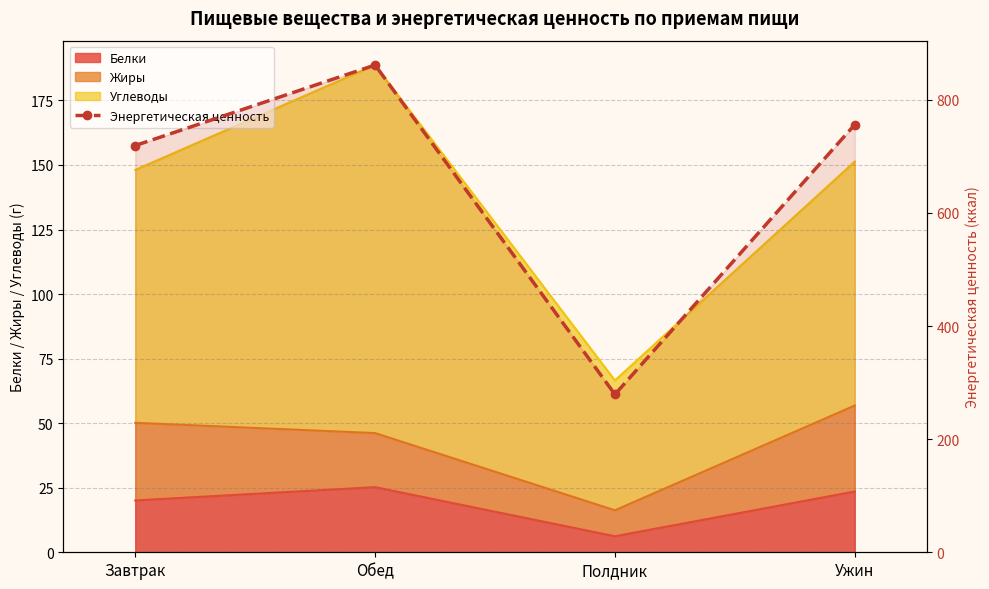

What position from the right is Обед?

3